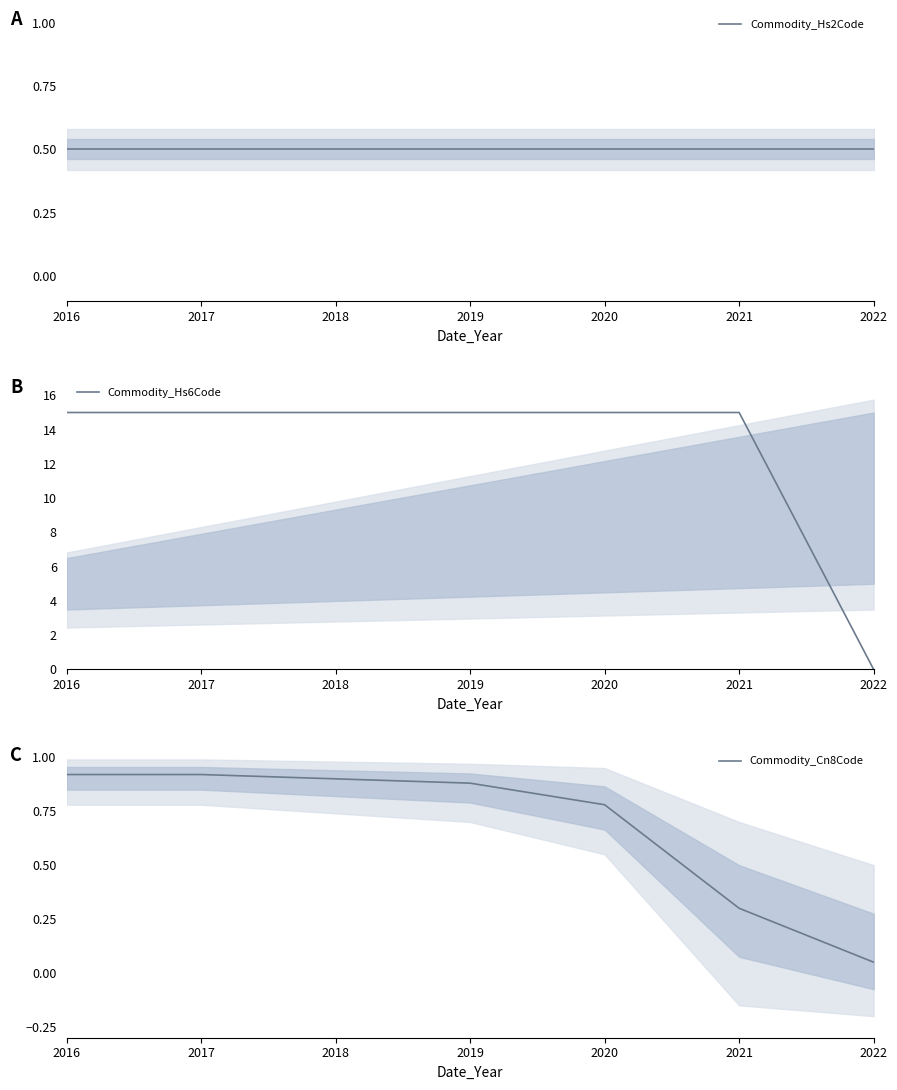

What is the sum of all Commodity_Cn8Code values?

4.8